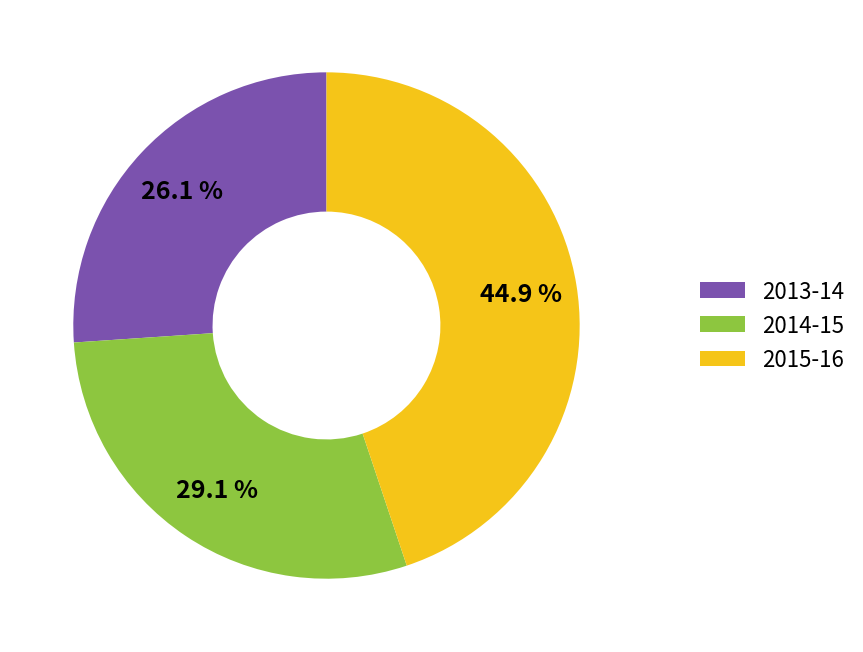

To the nearest percent, what percentage of the pie is 2015-16?

45%